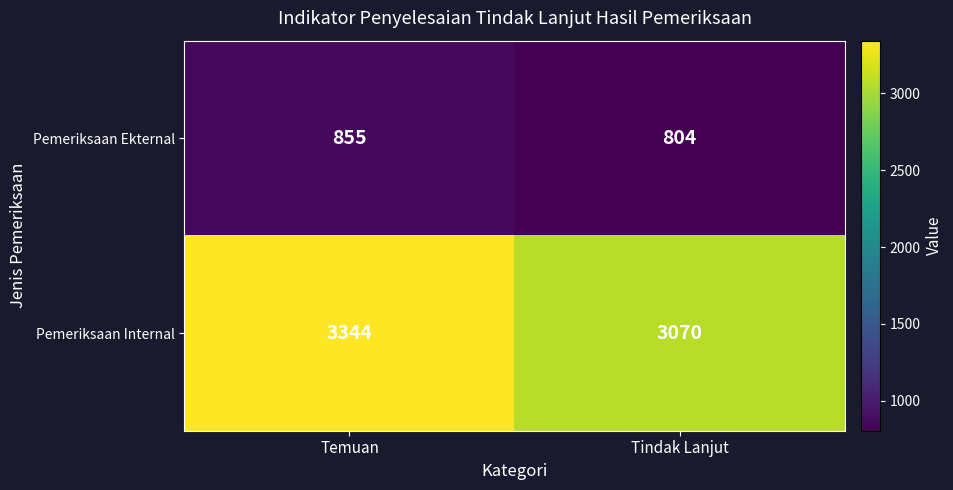

Rank the series at Temuan from highest to lowest value.

Pemeriksaan Internal, Pemeriksaan Ekternal